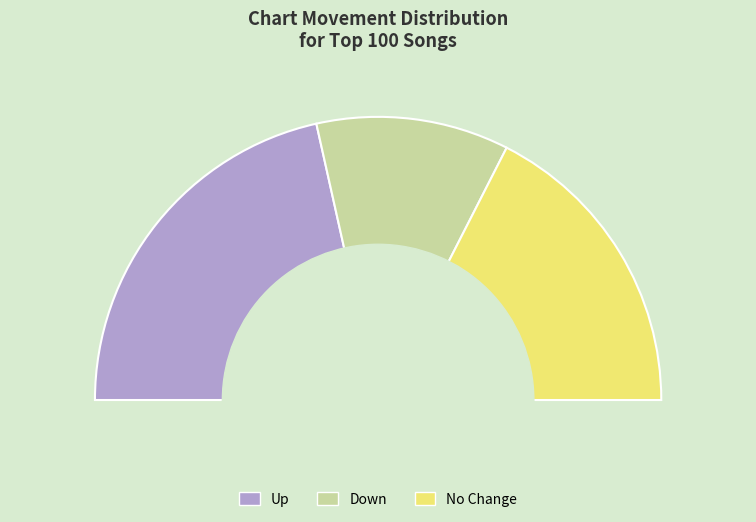

Count the number of slices in the pie.

3